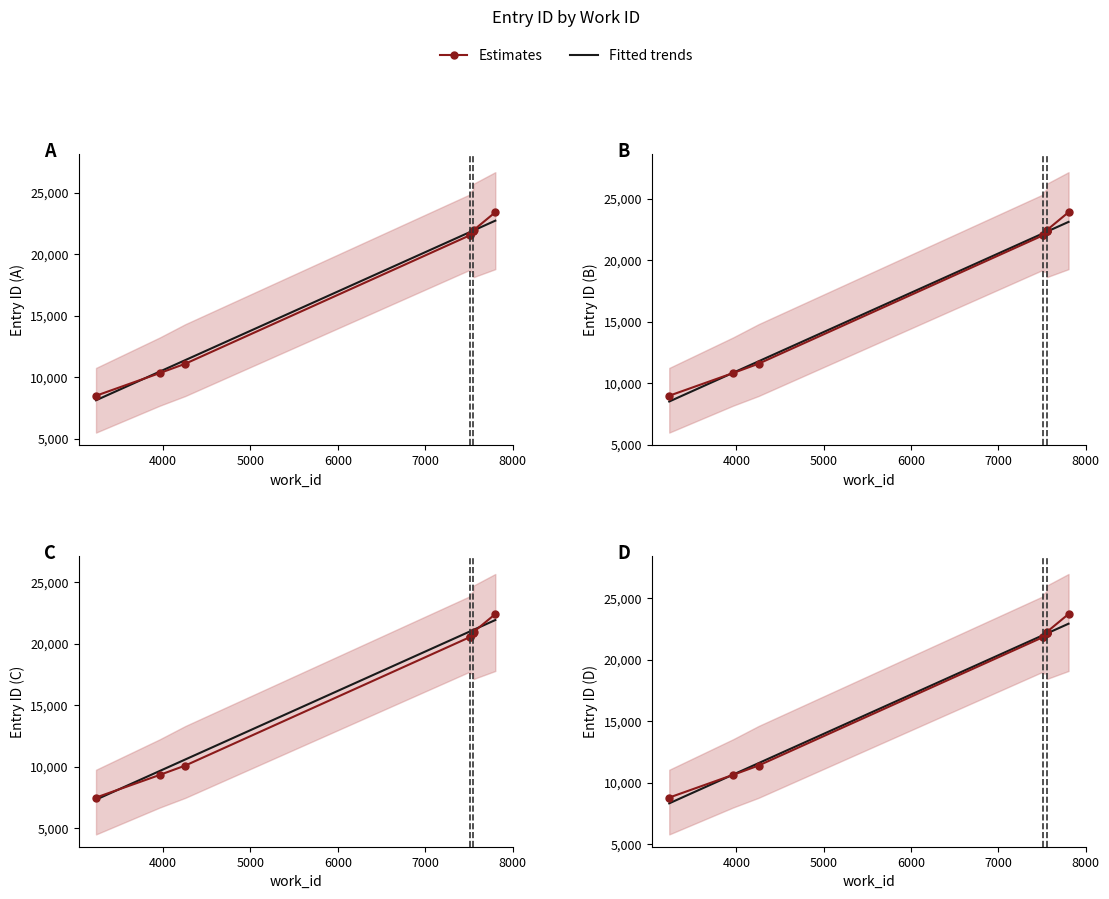

Rank the series at 4000 from highest to lowest value.

Fitted trends, Estimates